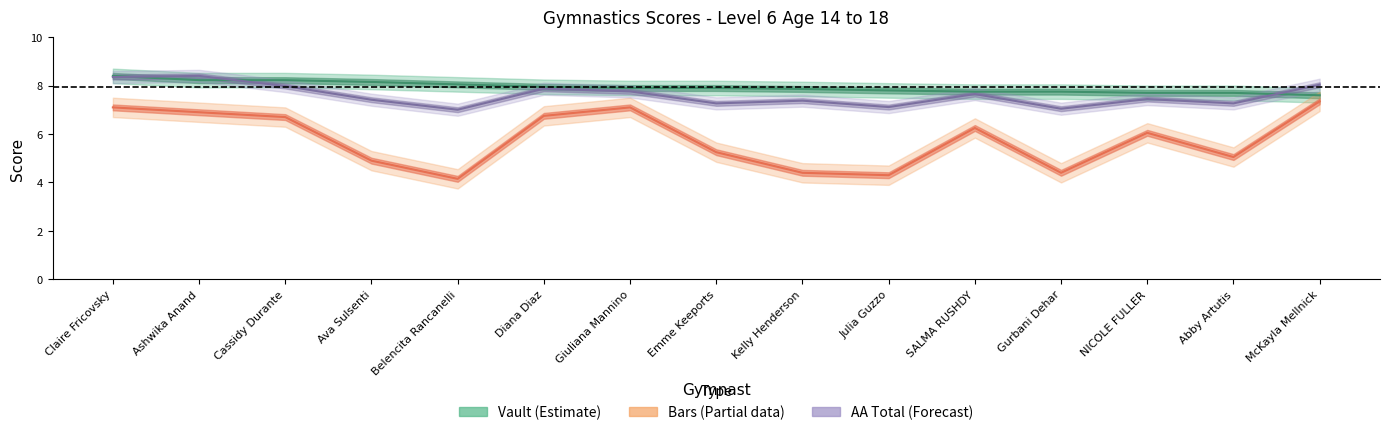

What is the difference between the second highest and second lowest values in the aa series?

1.3